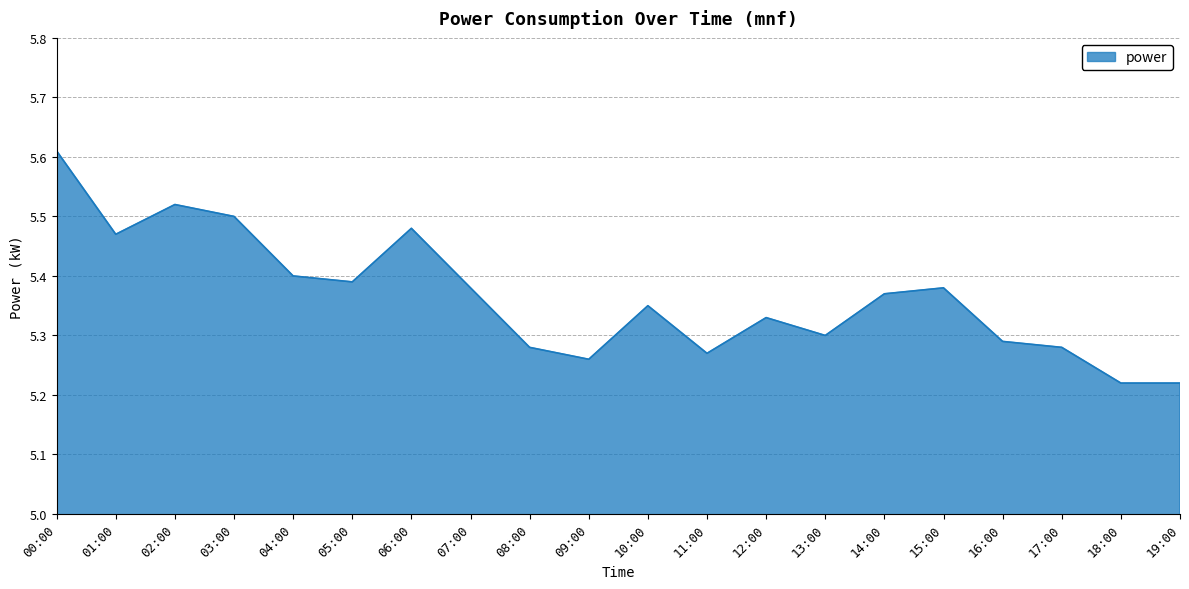

What is the difference between the maximum and minimum values?

0.4